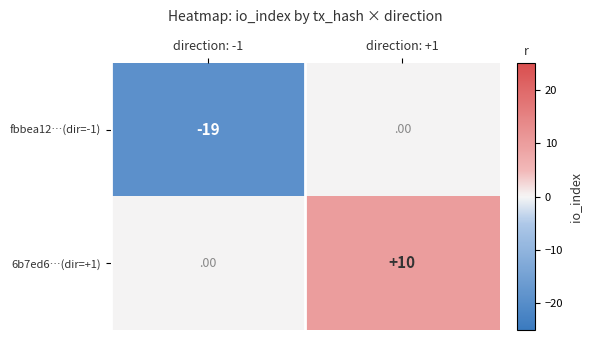

What is the difference between the highest and lowest values at direction: -1?

19